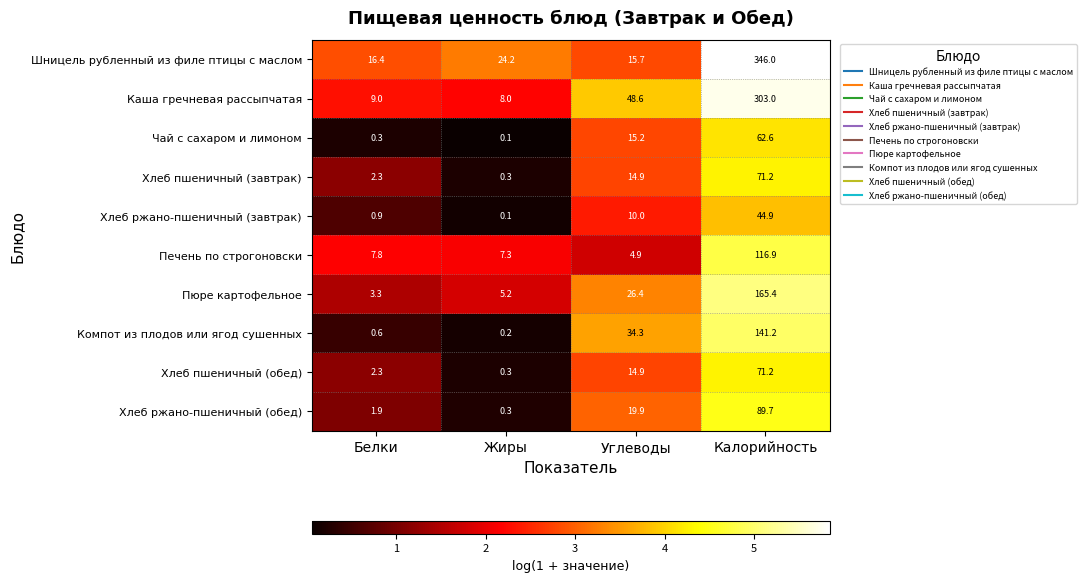

What is the total value across all series at Калорийность?

1412.1